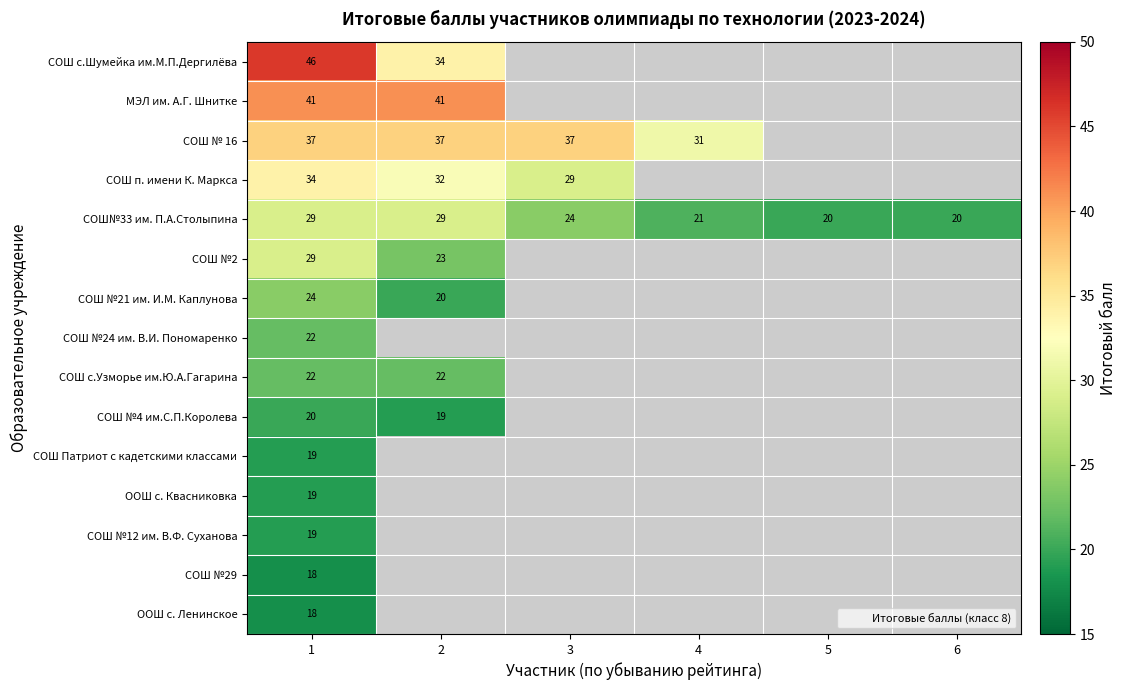

What is the greatest value displayed?

46.0